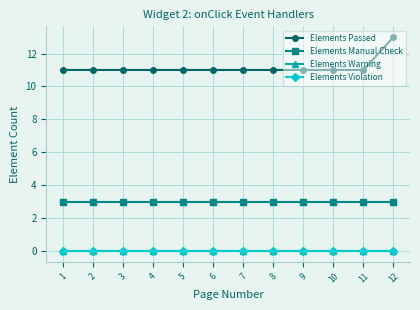

How many distinct data groups are displayed?

4